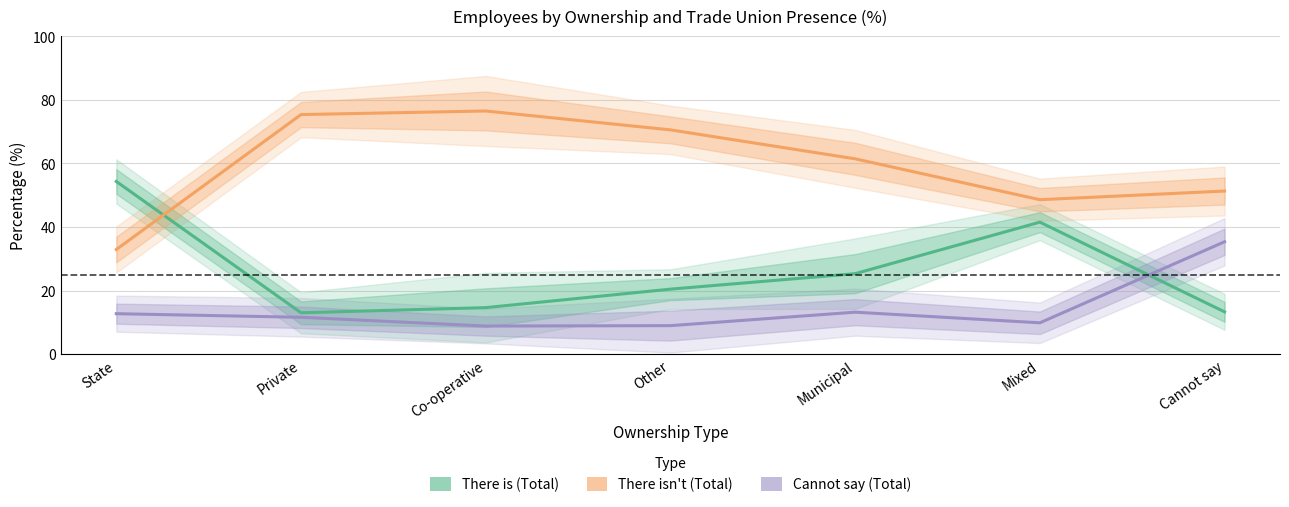

Reading right to left, extract all data points from this chart.

There is (Total): 13.3	41.5	25.3	20.5	14.6	13.0	54.3
There isn't (Total): 51.3	48.6	61.5	70.6	76.5	75.4	32.9
Cannot say (Total): 35.4	9.9	13.2	9.0	8.9	11.6	12.7